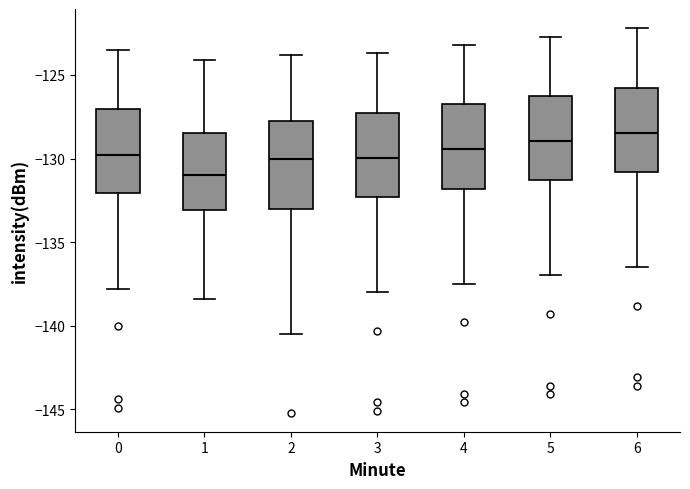

Reading left to right, read every box against the y-axis: the position of its median line, the range the box covers, and the ends of its whiskers. The values are not printed on the chart, so give them approximately, as read against the axis.

0: median -130.0, box -132.0 to -127.0, whiskers -138.0 to -123.5
1: median -131.0, box -133.0 to -128.5, whiskers -138.5 to -124.0
2: median -130.0, box -133.0 to -127.5, whiskers -140.5 to -124.0
3: median -130.0, box -132.5 to -127.0, whiskers -138.0 to -123.5
4: median -129.5, box -132.0 to -126.5, whiskers -137.5 to -123.0
5: median -129.0, box -131.5 to -126.0, whiskers -137.0 to -122.5
6: median -128.5, box -131.0 to -125.5, whiskers -136.5 to -122.0